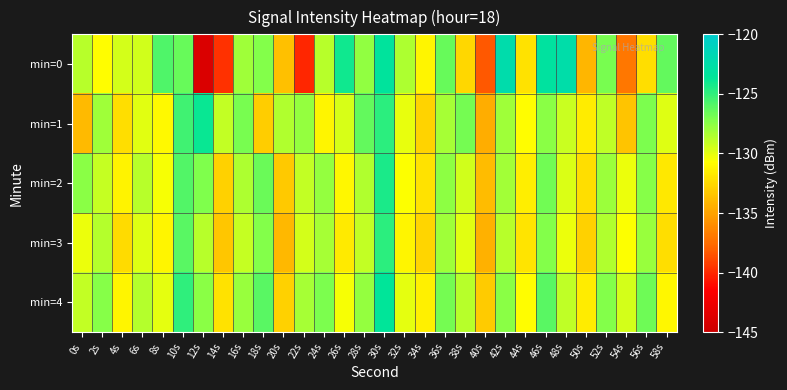

Which series has the largest range (max minus min)?

min=0